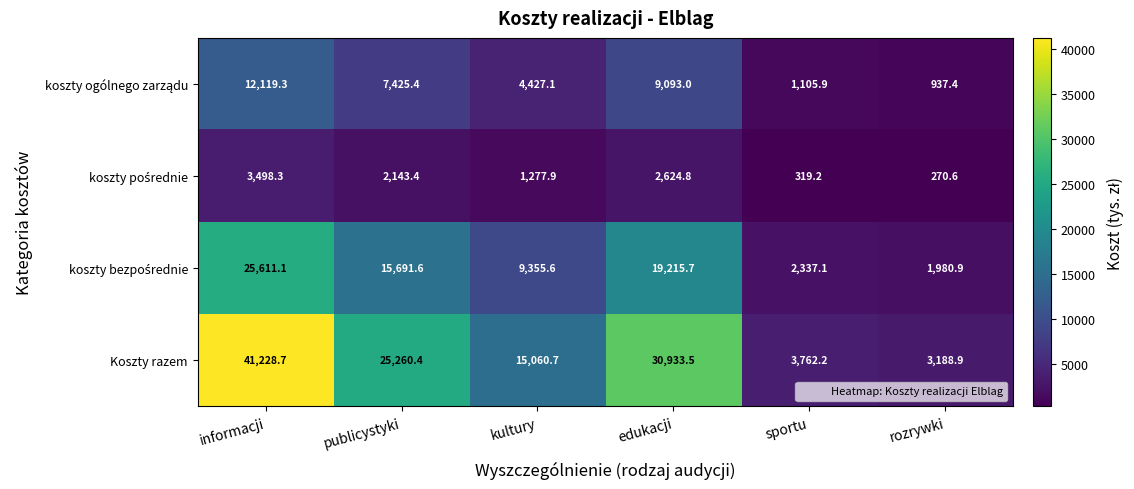

What is the smallest value displayed?

270.6